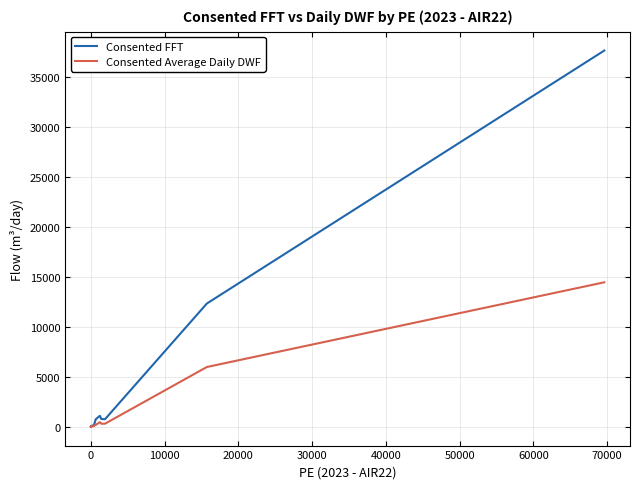

What is the difference between the maximum and second lowest values in the Consented FFT series?

37656.2